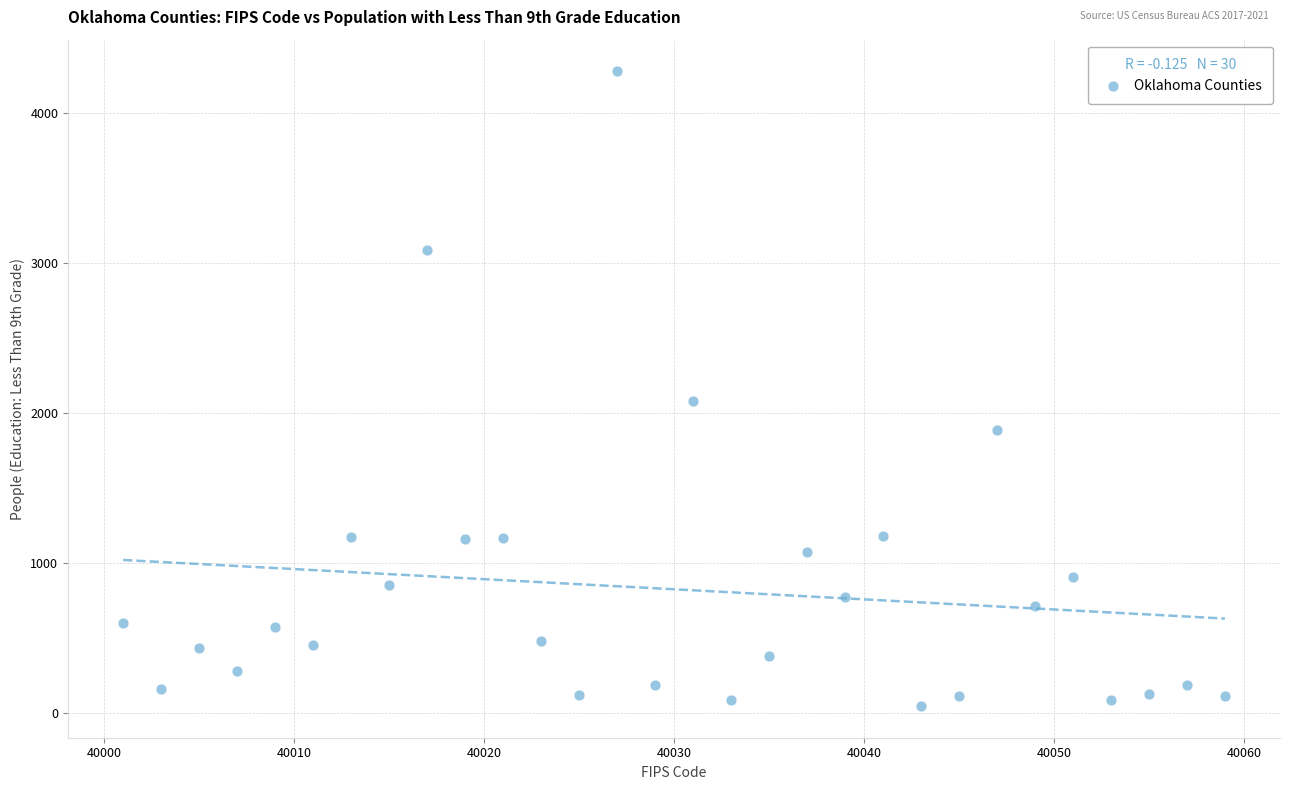

What is the range of X values (max minus min)?

58